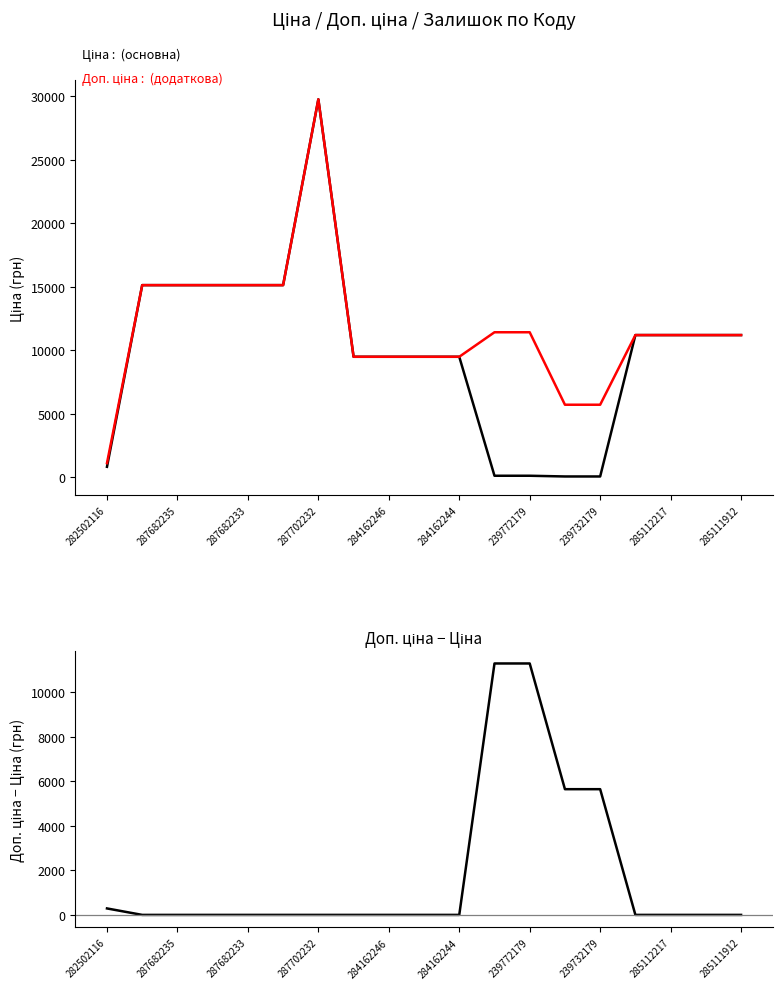

What is the average value of the Доп. ціна series?

11755.8